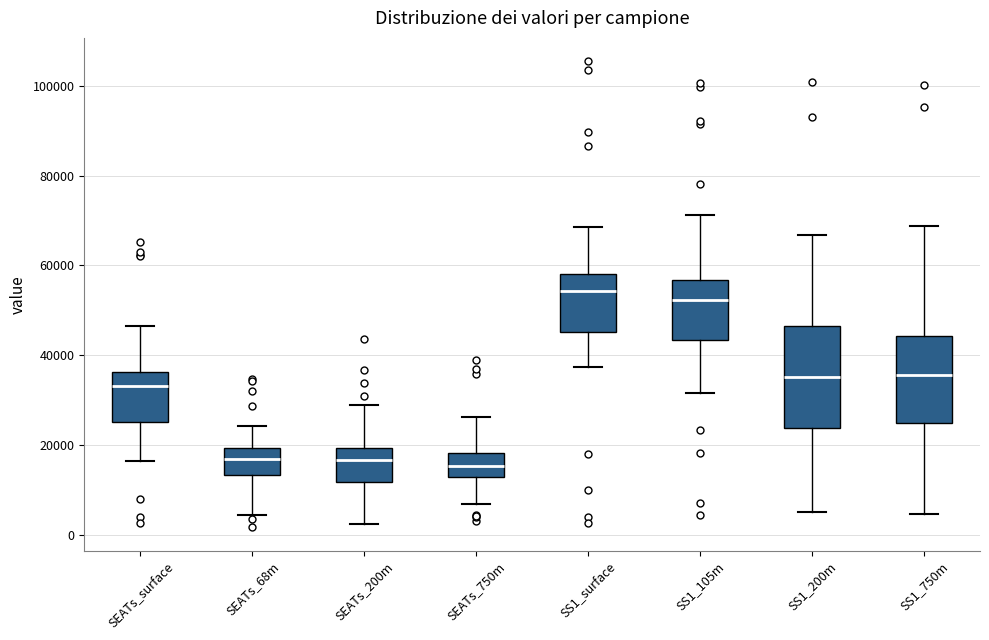

Reading left to right, read every box against the y-axis: the position of its median line, the range the box covers, and the ends of its whiskers. The values are not printed on the chart, so give them approximately, as read against the axis.

SEATs_surface: median 34000, box 26000 to 36000, whiskers 16000 to 46000
SEATs_68m: median 16000, box 14000 to 20000, whiskers 4000 to 24000
SEATs_200m: median 16000, box 12000 to 20000, whiskers 2000 to 28000
SEATs_750m: median 16000, box 12000 to 18000, whiskers 6000 to 26000
SS1_surface: median 54000, box 46000 to 58000, whiskers 38000 to 68000
SS1_105m: median 52000, box 44000 to 56000, whiskers 32000 to 72000
SS1_200m: median 36000, box 24000 to 46000, whiskers 6000 to 66000
SS1_750m: median 36000, box 24000 to 44000, whiskers 4000 to 68000